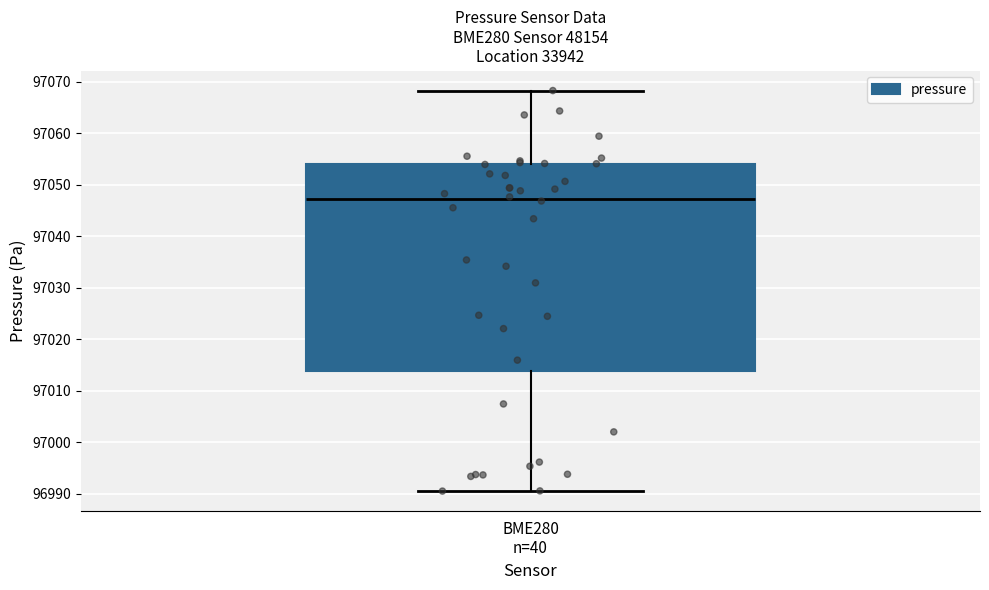

Where is the lower edge of the box for BME280 n=40 on the y-axis? The values are not printed on the chart, so give them approximately, as read against the axis.

97014